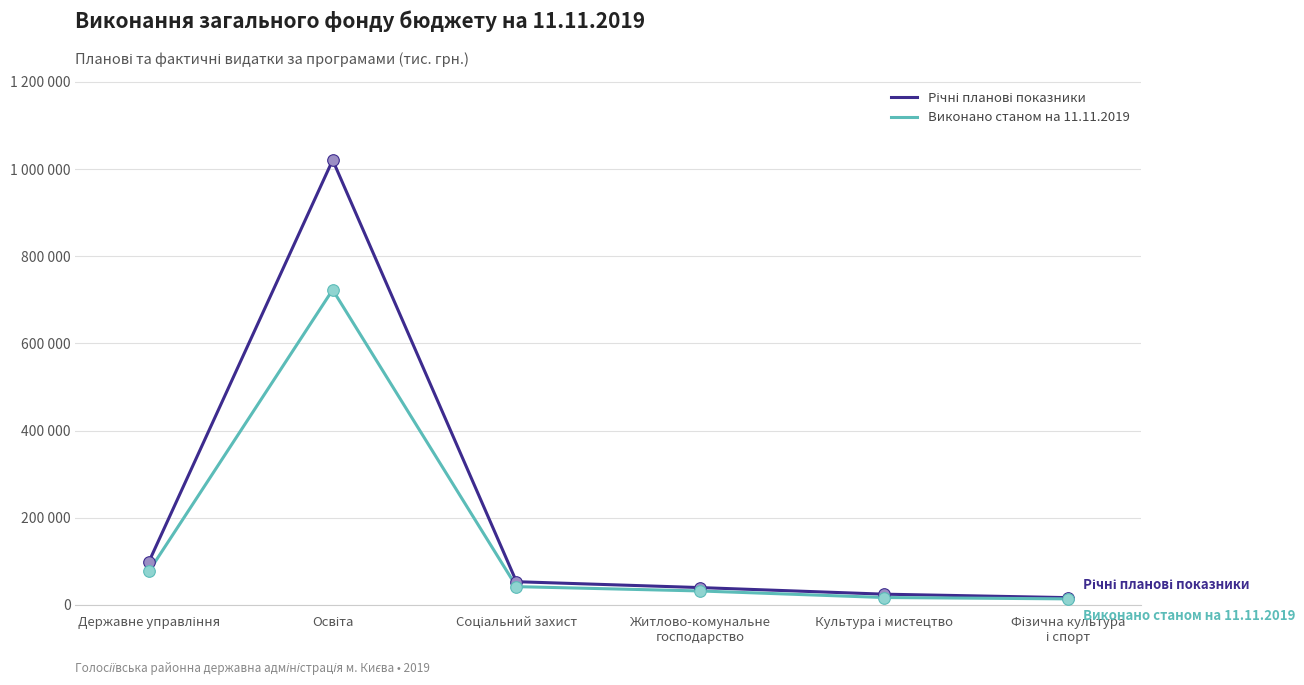

Is this an area chart (filled region under the line)?

No